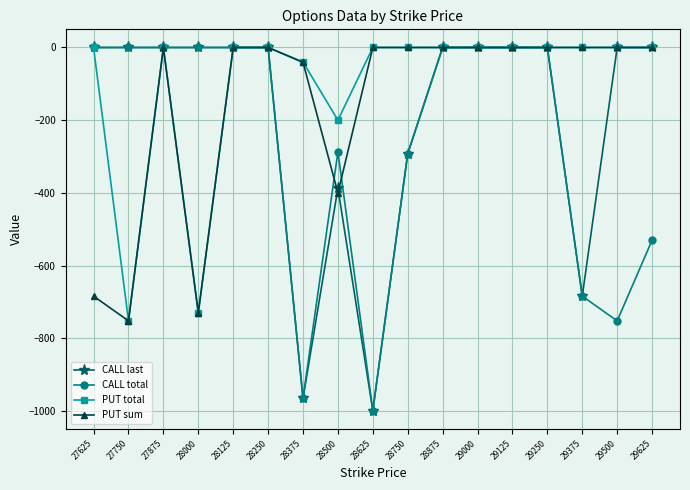

What is the difference between the maximum and minimum values in the CALL total series?

999